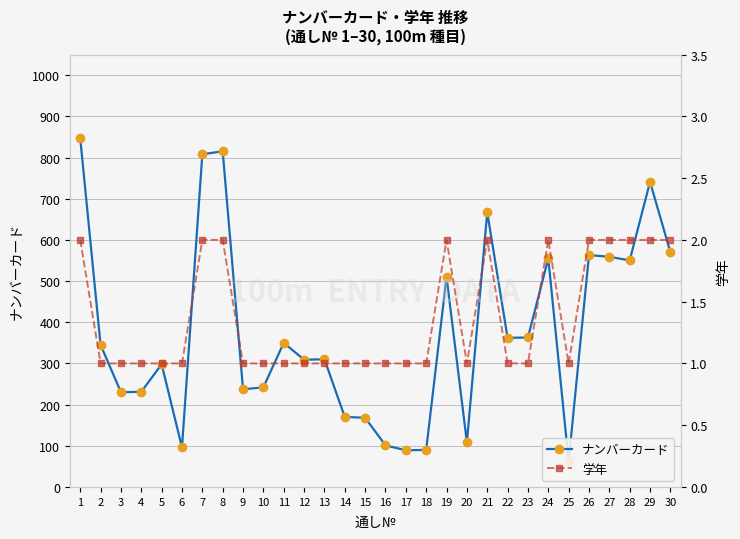

At which category is the sum across all series the highest?

1